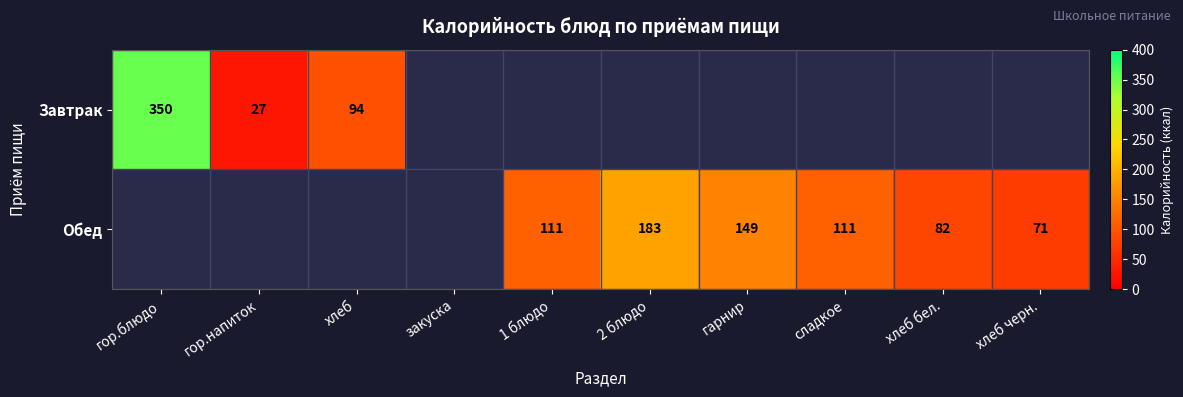

What is the minimum value shown in the chart?

27.0